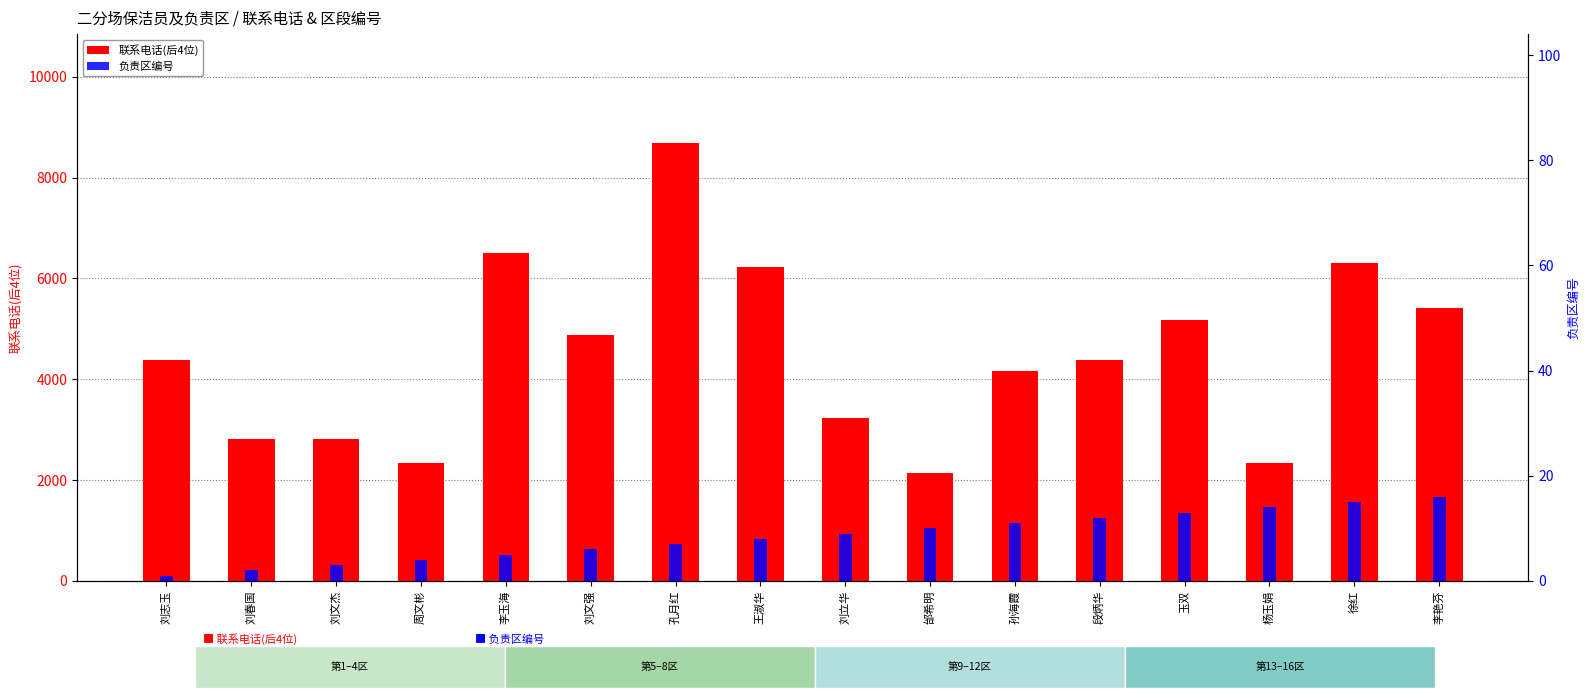

Where does the 联系电话(后4位) series first go above 4383?

李玉海